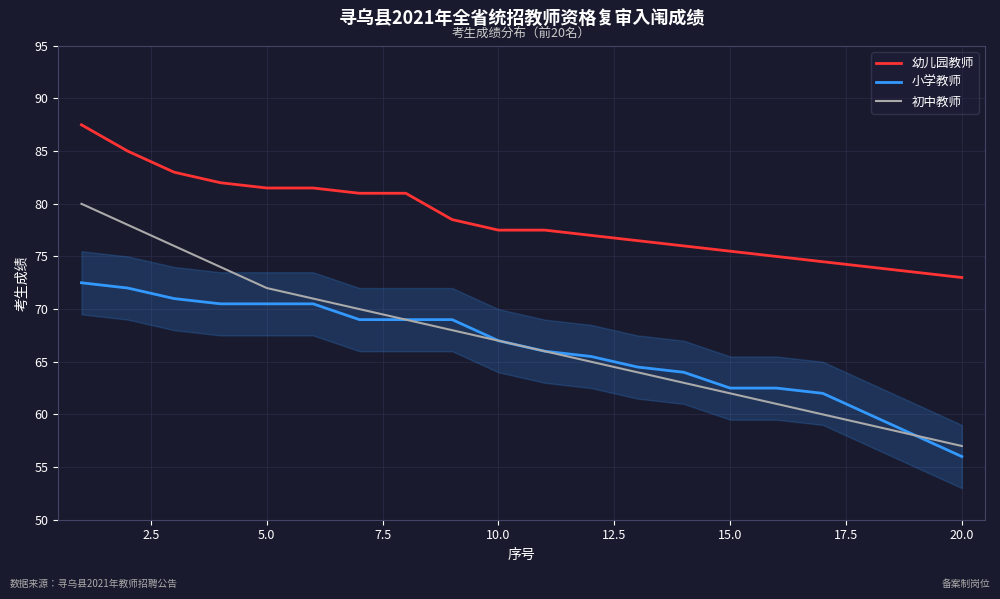

At how many categories does at least one series exceed 65?

20